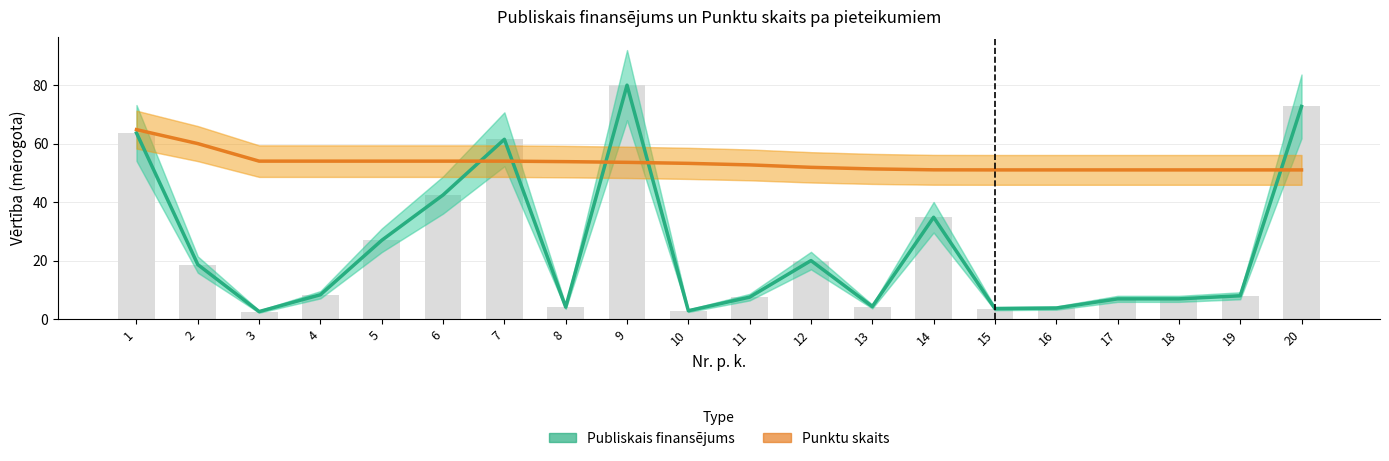

Which series has the widest spread of values?

Publiskais finansējums